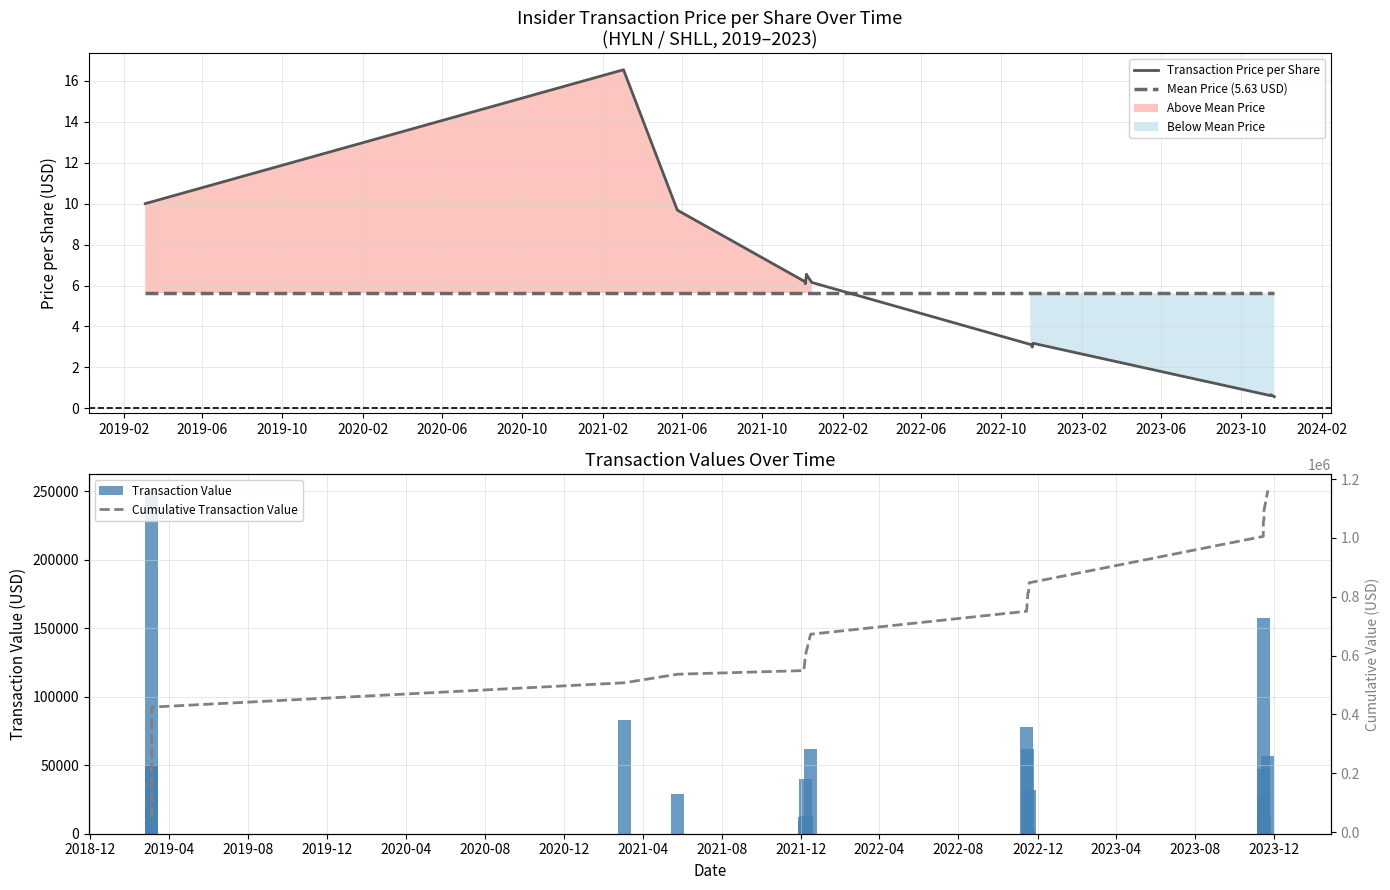

Does the chart contain stacked bars?

No